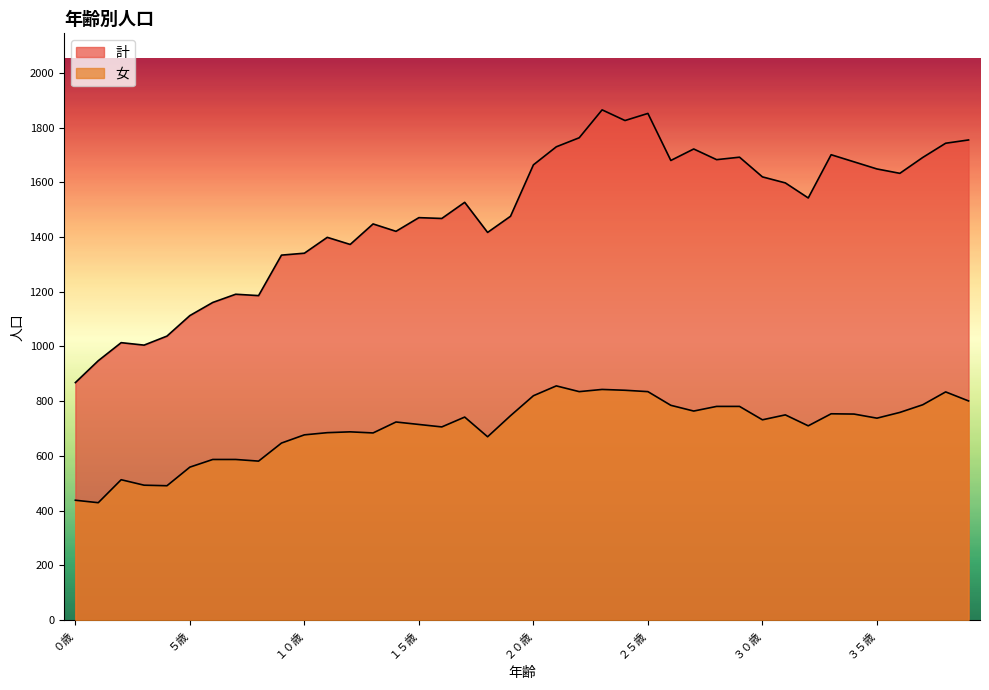

What is the label of the 1st point from the left?

０歳